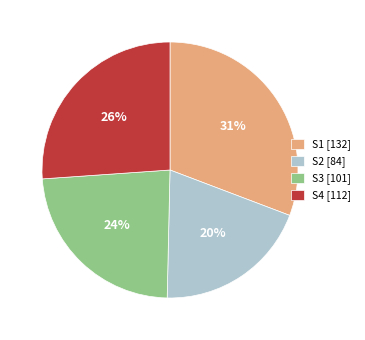

To the nearest percent, what percentage of the pie is S2?

20%